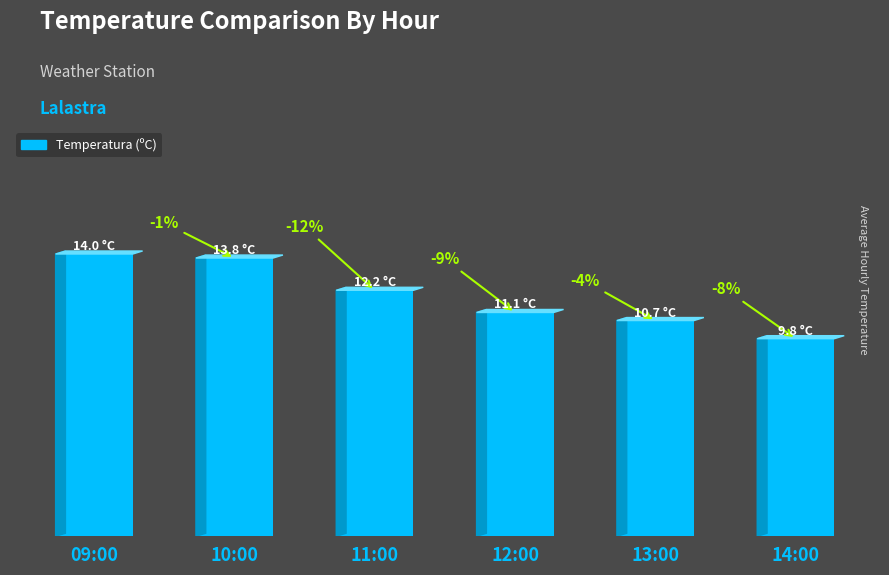

Does the chart contain any negative values?

No